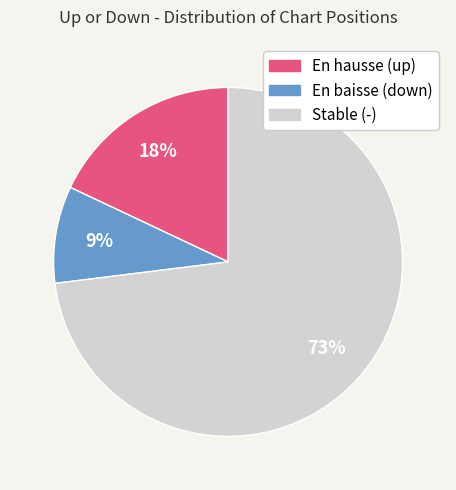

To the nearest percent, what is the average slice percentage?

33%